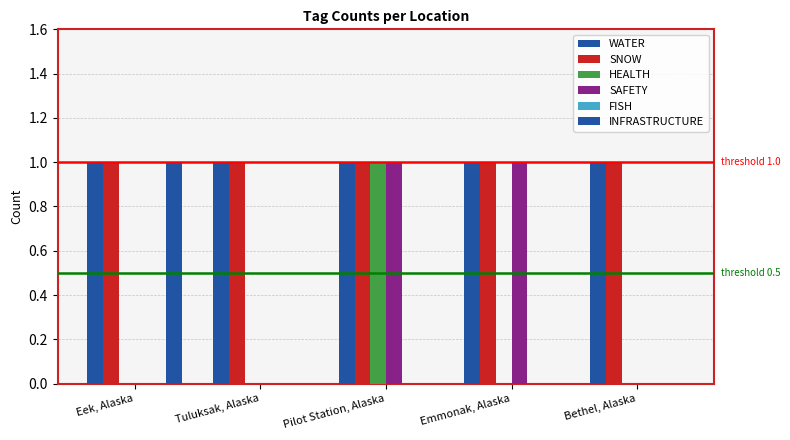

At which label is SNOW closest to 1?

Eek, Alaska